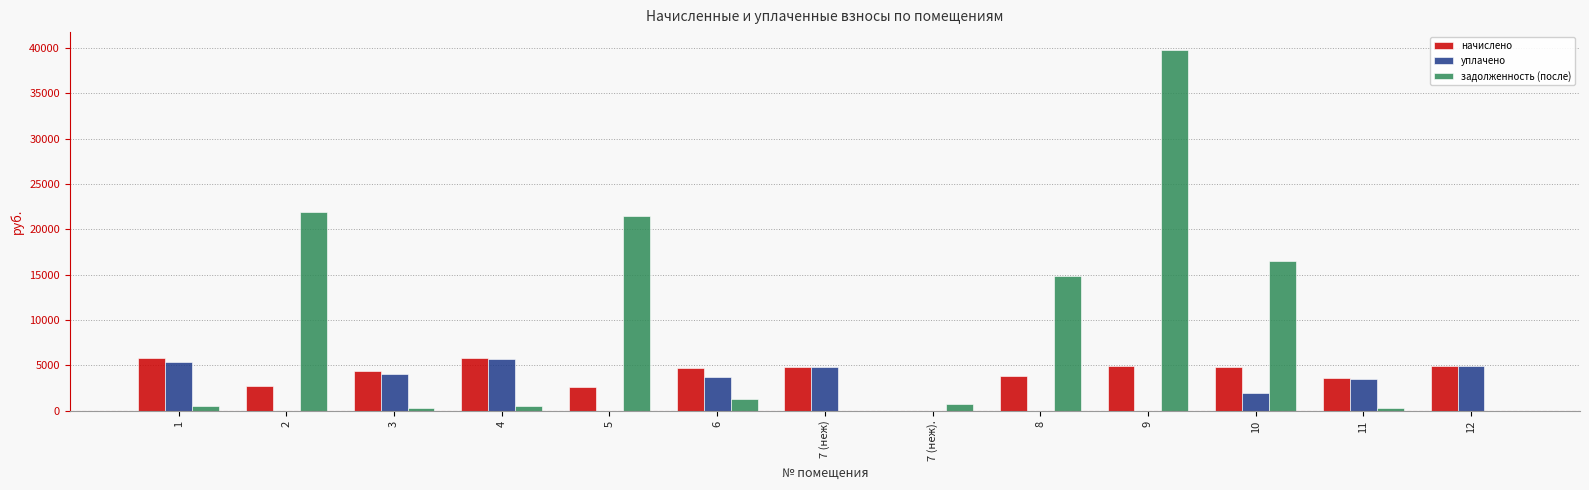

What is the maximum value shown in the chart?

39737.8